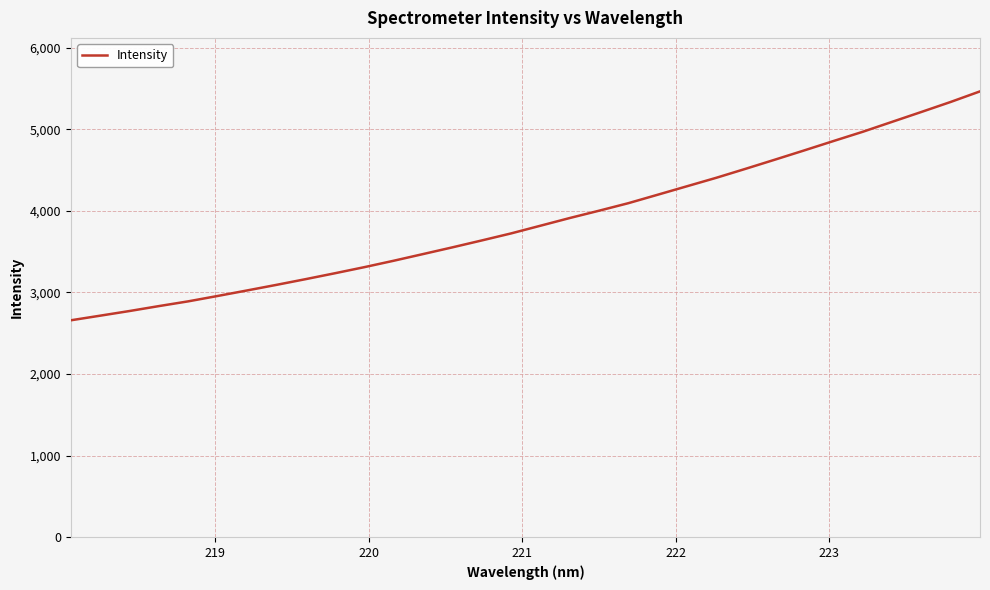

What is the difference between the maximum and minimum values?

2805.7